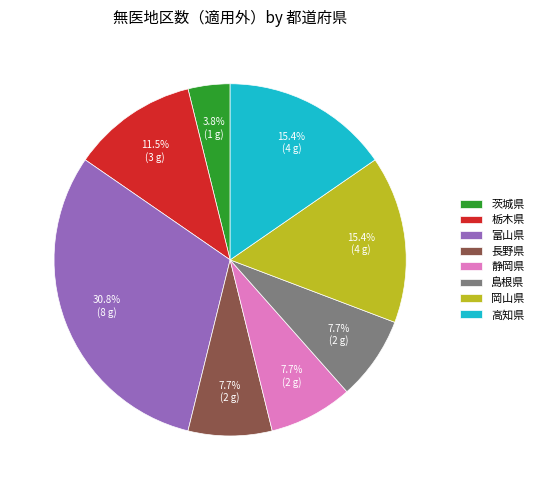

Between 岡山県 and 静岡県, which is larger?

岡山県